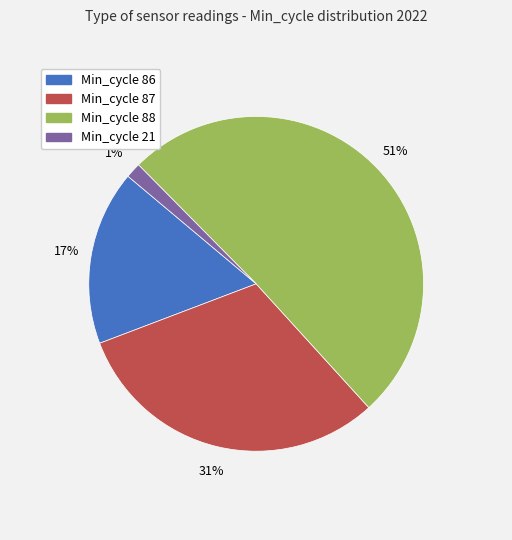

To the nearest percent, what is the average slice percentage?

25%